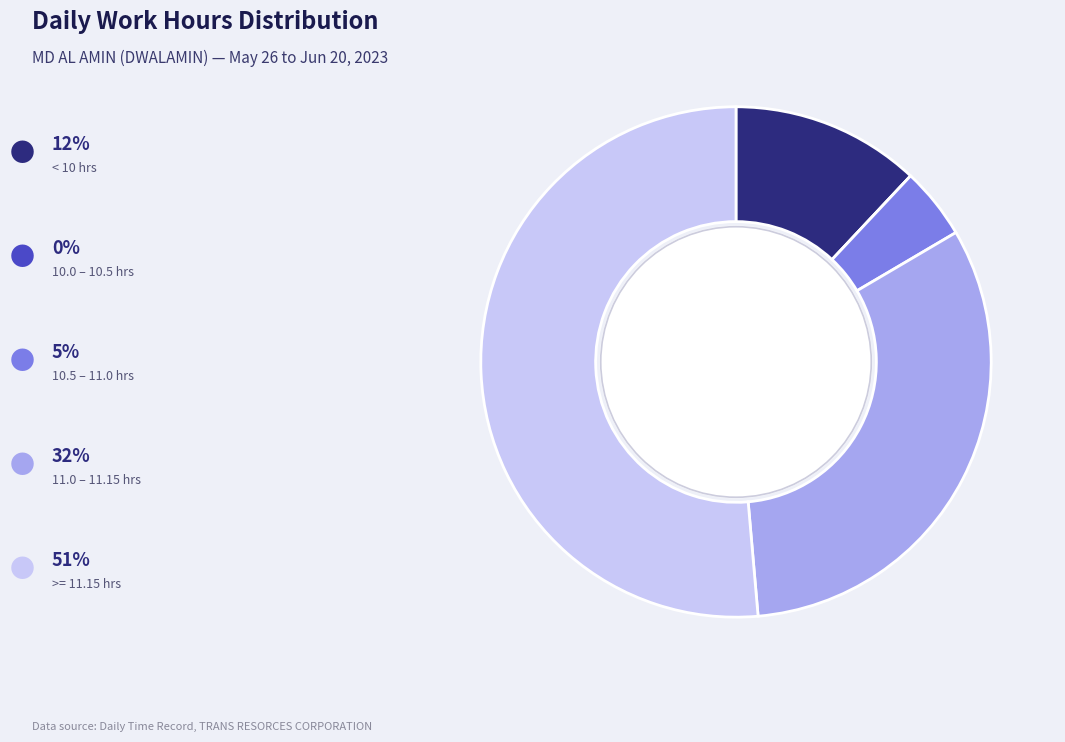

Does any single category account for the majority?

Yes